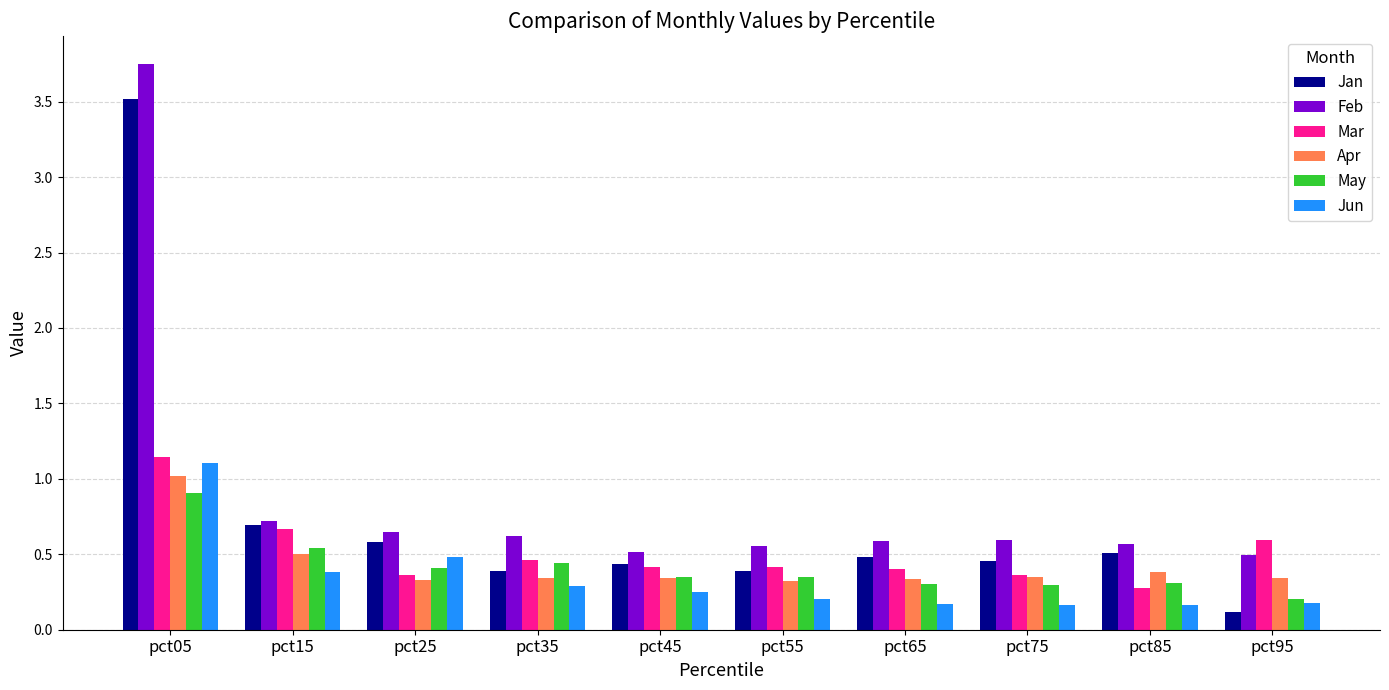

What is the sum of the Apr values at pct75 and pct95?

0.7